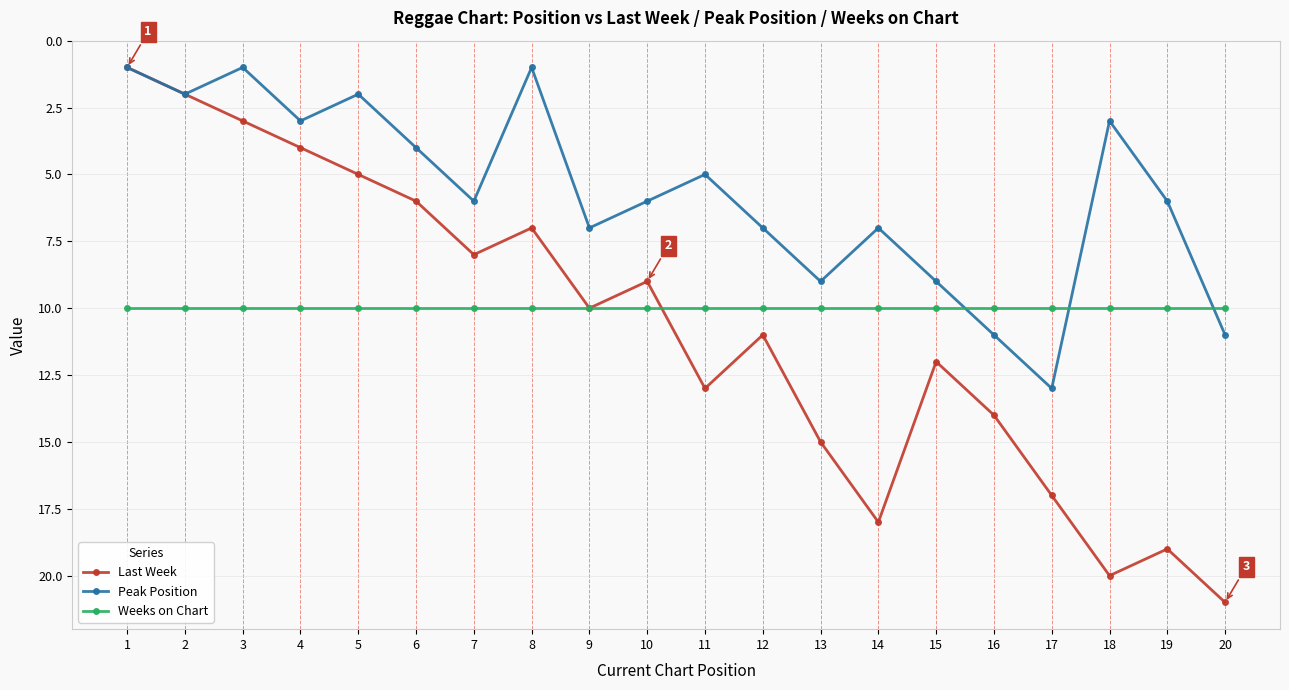

Which series has the largest range (max minus min)?

Last Week